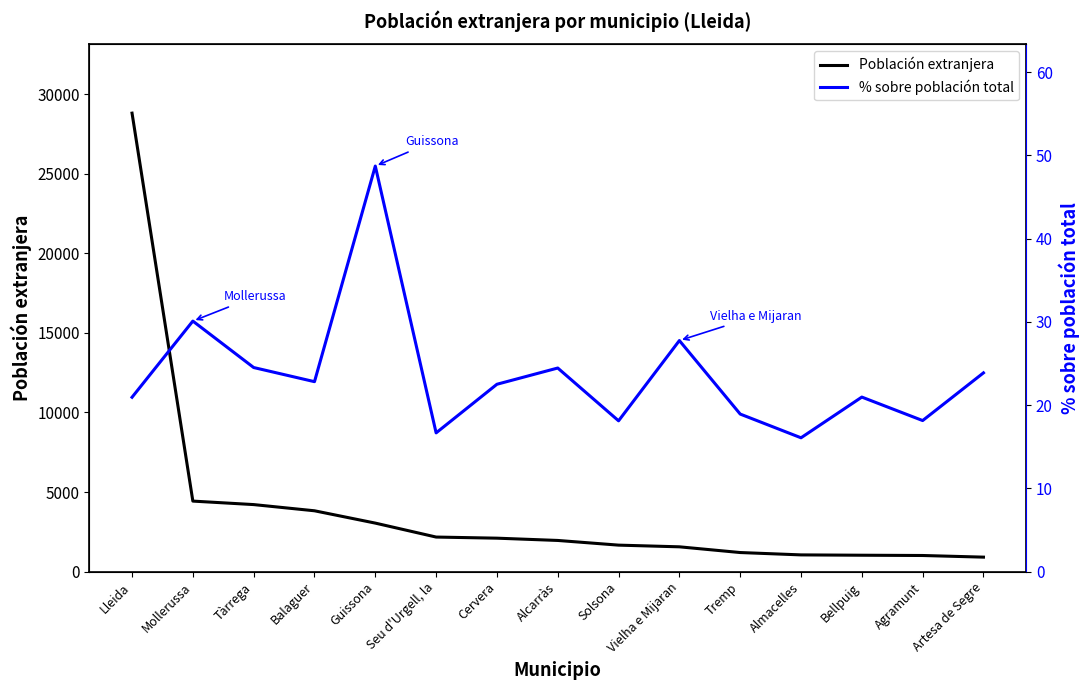

What is the label of the 14th point from the left?

Agramunt